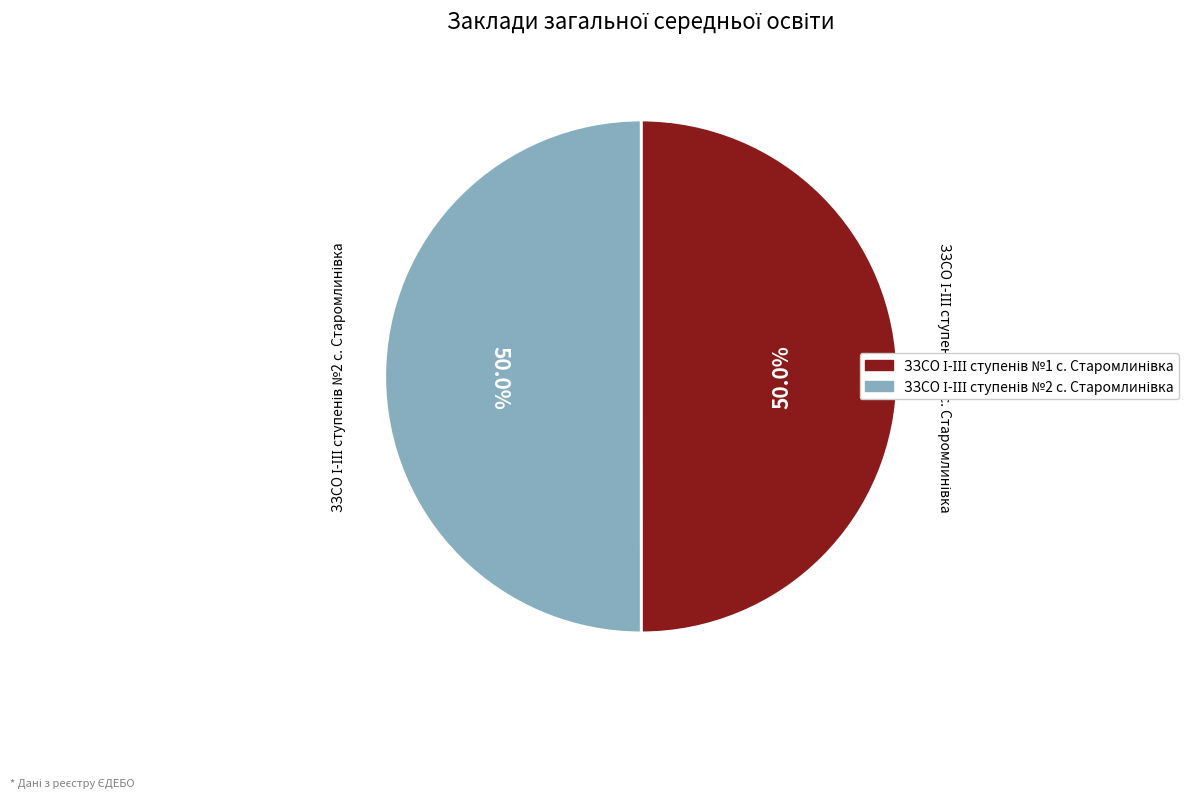

Which category accounts for the majority?

ЗЗСО І-ІІІ ступенів №2 с. Старомлинівка